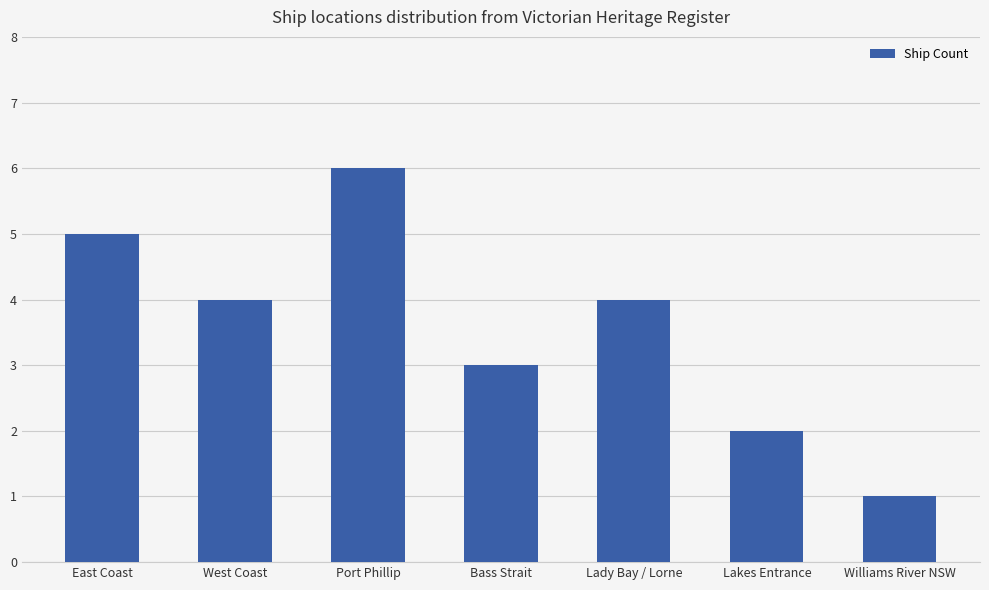

What is the label of the 4th bar from the left?

Bass Strait